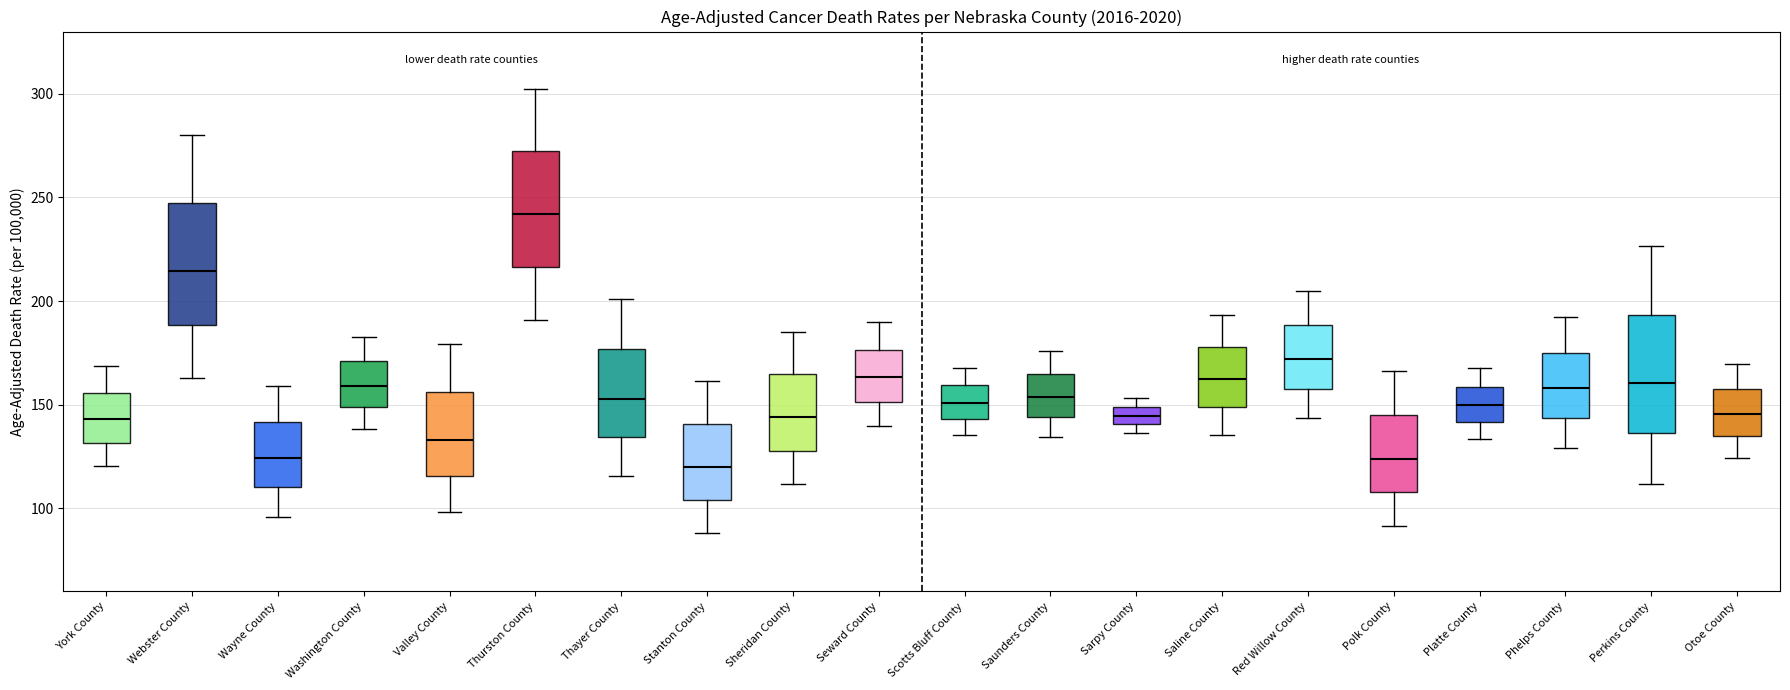

Reading left to right, read every box against the y-axis: the position of its median line, the range the box covers, and the ends of its whiskers. The values are not printed on the chart, so give them approximately, as read against the axis.

York County: median 145, box 130 to 155, whiskers 120 to 170
Webster County: median 215, box 190 to 245, whiskers 165 to 280
Wayne County: median 125, box 110 to 140, whiskers 95 to 160
Washington County: median 160, box 150 to 170, whiskers 140 to 185
Valley County: median 135, box 115 to 155, whiskers 100 to 180
Thurston County: median 240, box 215 to 270, whiskers 190 to 305
Thayer County: median 155, box 135 to 175, whiskers 115 to 200
Stanton County: median 120, box 105 to 140, whiskers 90 to 160
Sheridan County: median 145, box 130 to 165, whiskers 110 to 185
Seward County: median 165, box 150 to 175, whiskers 140 to 190
Scotts Bluff County: median 150, box 145 to 160, whiskers 135 to 170
Saunders County: median 155, box 145 to 165, whiskers 135 to 175
Sarpy County: median 145, box 140 to 150, whiskers 135 to 155
Saline County: median 165, box 150 to 180, whiskers 135 to 195
Red Willow County: median 170, box 160 to 190, whiskers 145 to 205
Polk County: median 125, box 110 to 145, whiskers 90 to 165
Platte County: median 150, box 140 to 160, whiskers 135 to 170
Phelps County: median 160, box 145 to 175, whiskers 130 to 190
Perkins County: median 160, box 135 to 195, whiskers 110 to 225
Otoe County: median 145, box 135 to 160, whiskers 125 to 170